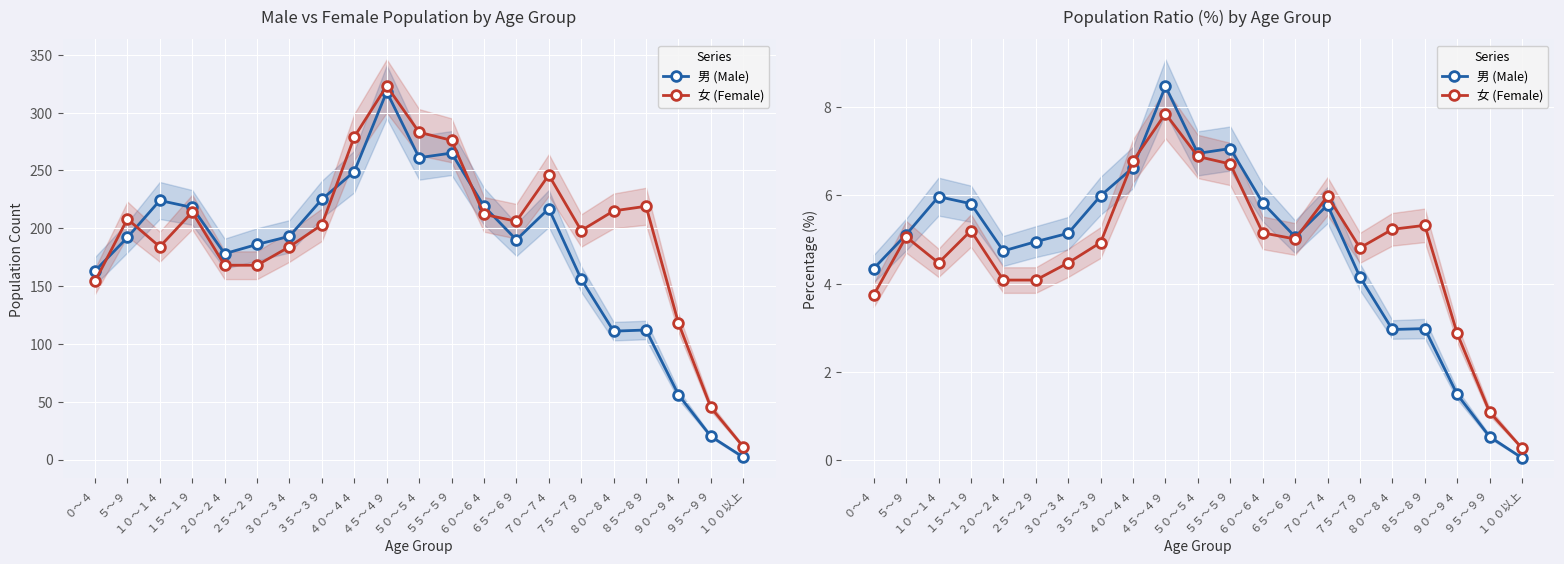

How many values in the 女 (Female) series are below 5?

10